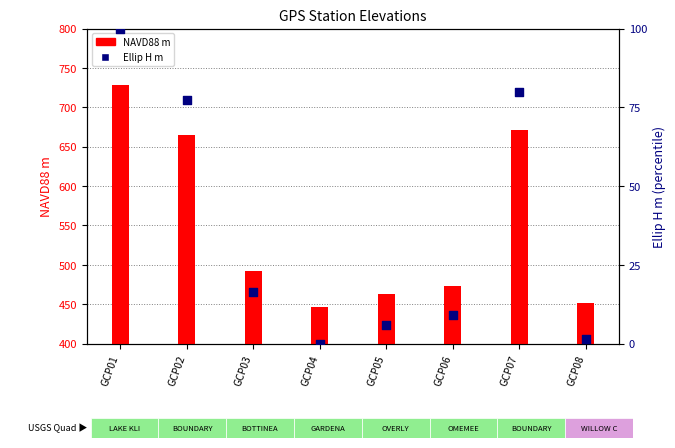

Which series reaches the maximum Y coordinate?

NAVD88 m